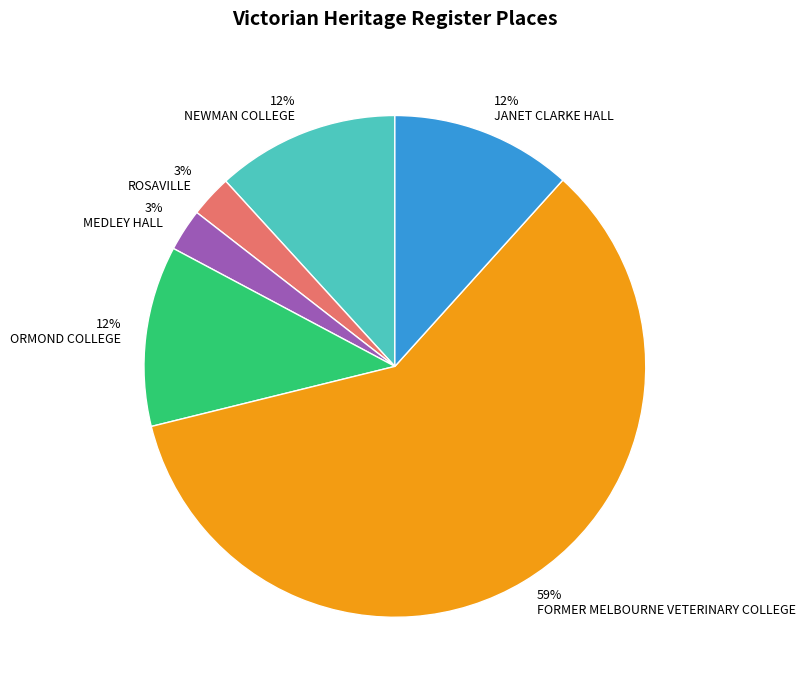

How many slices are in this pie chart?

6